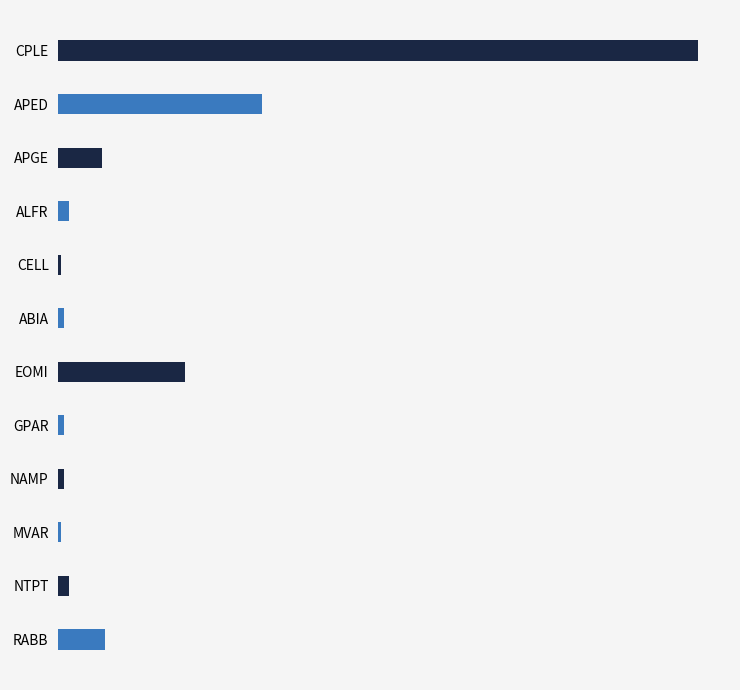

What is the label of the 3rd bar from the left?

APGE